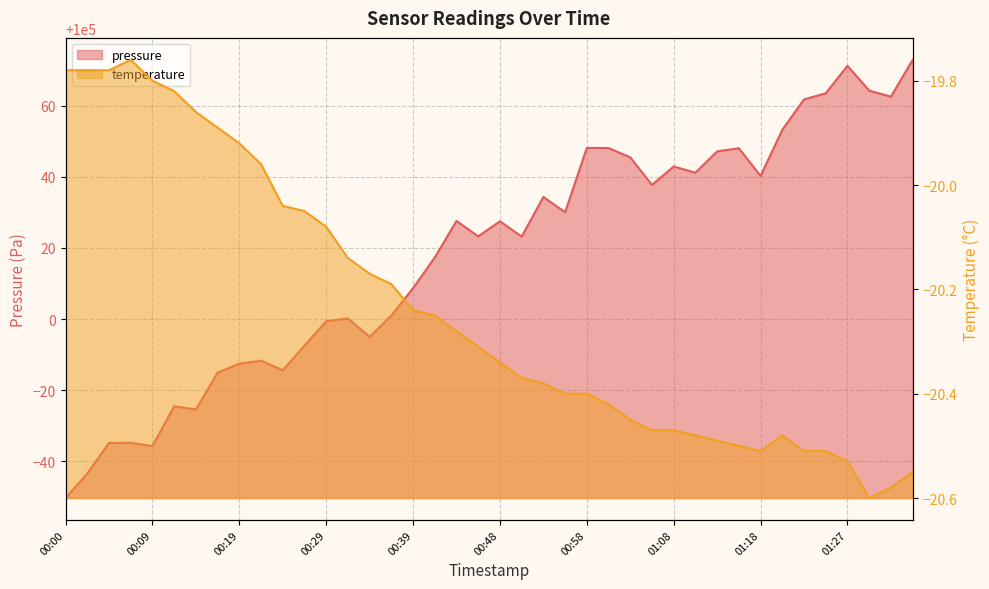

What is the spread (max minus min) of values at 01:05?

100058.2